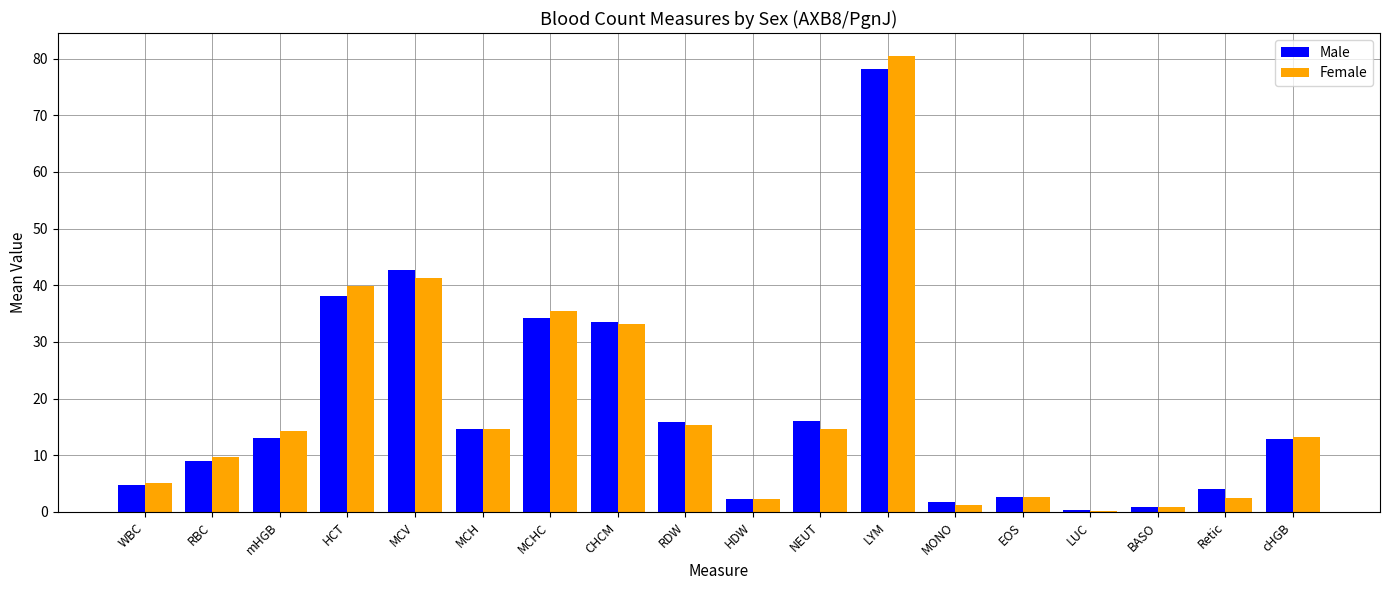

What is the average value of the Male series?

18.0